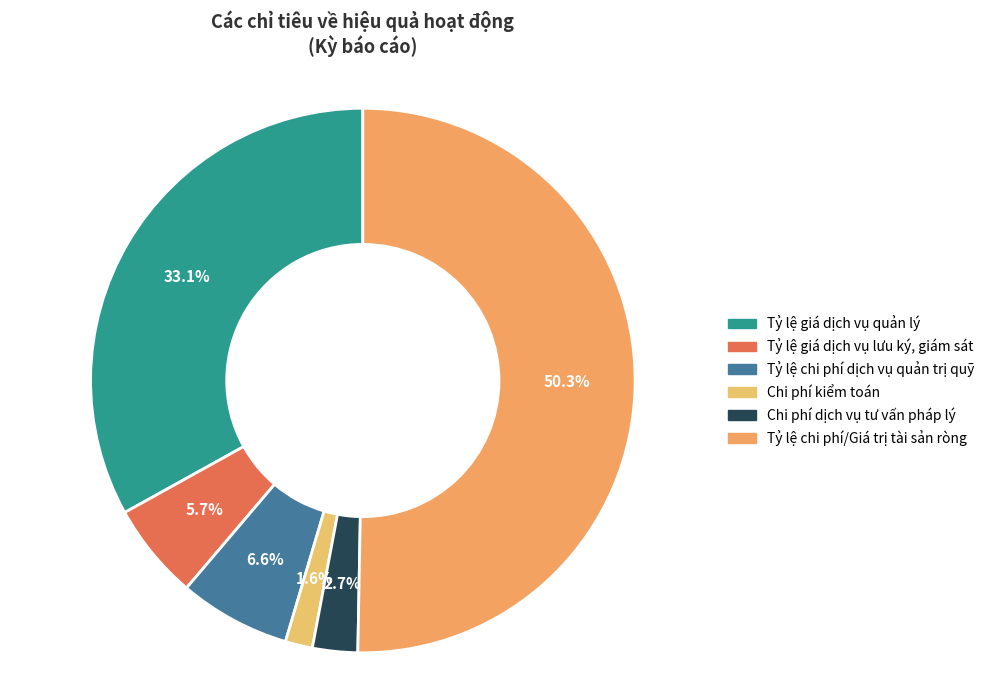

Which slice is the smallest?

Chi phí kiểm toán